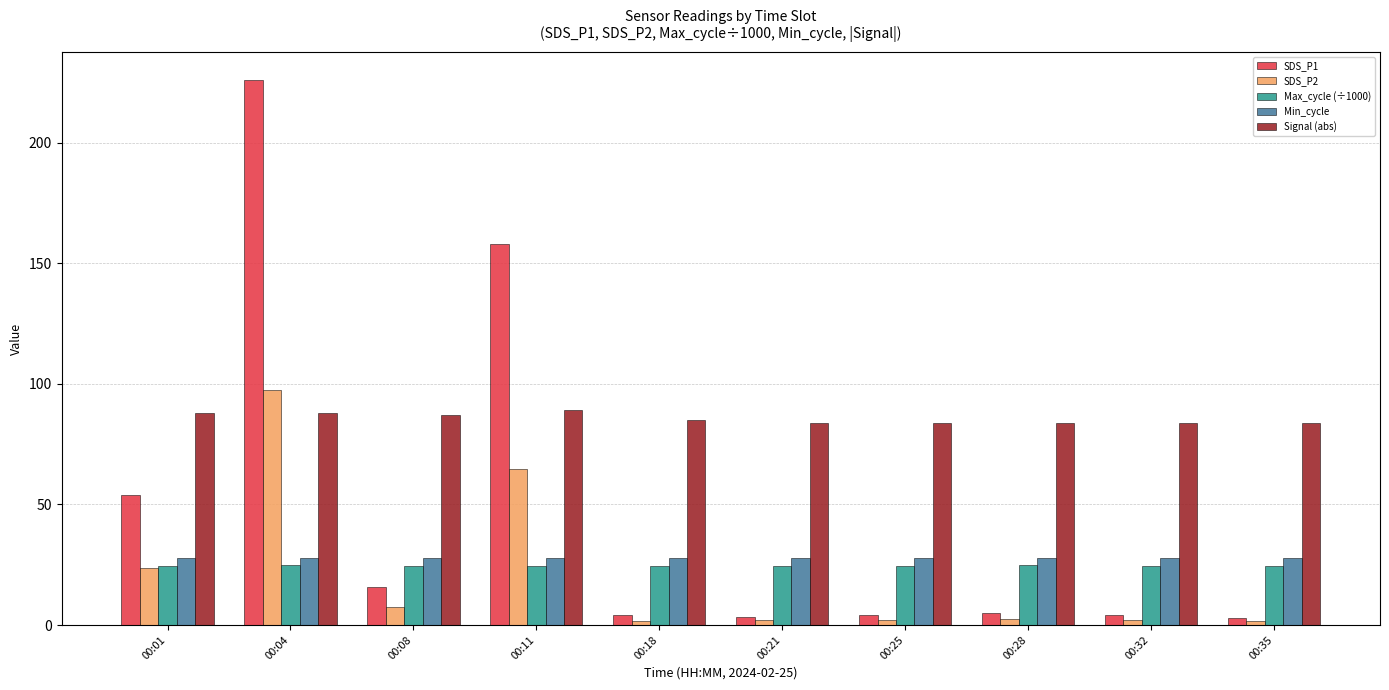

How many groups of bars are there?

10